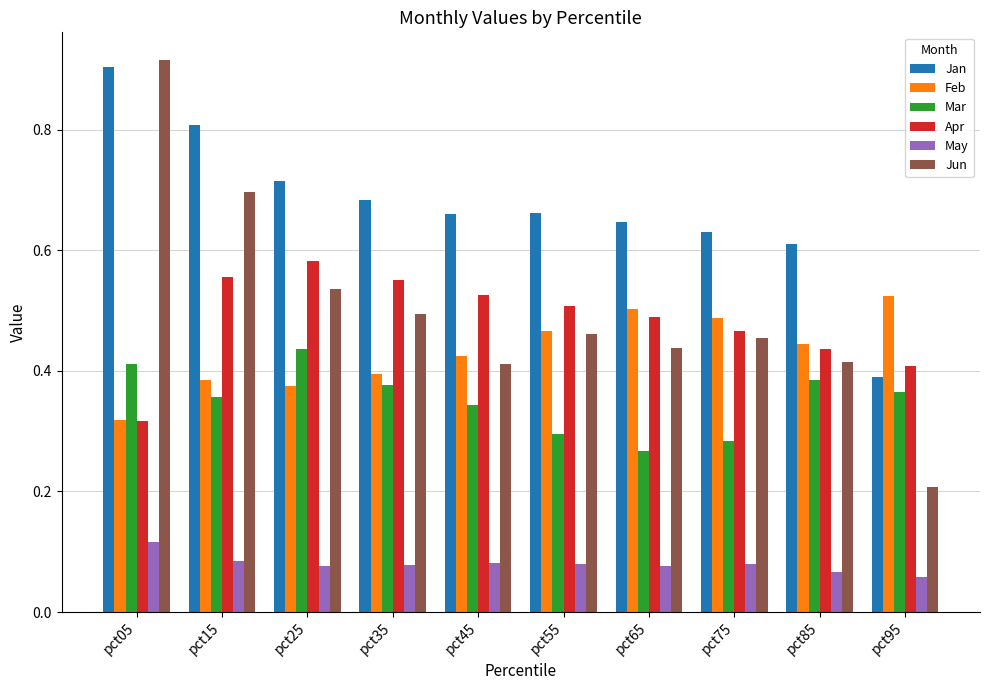

Which series has the widest spread of values?

Jun